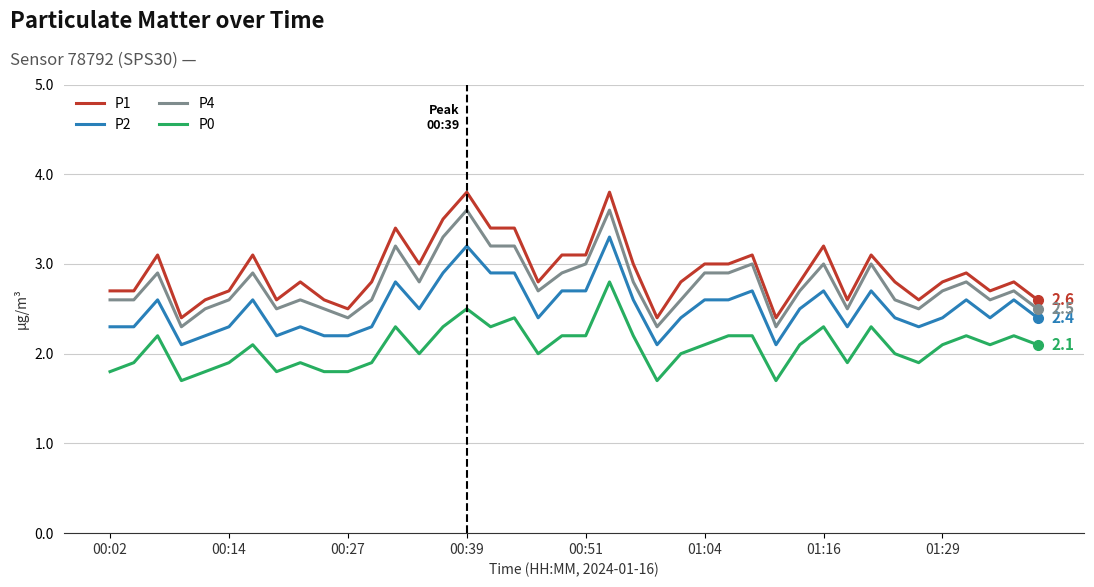

What is the maximum value shown in the chart?

3.8